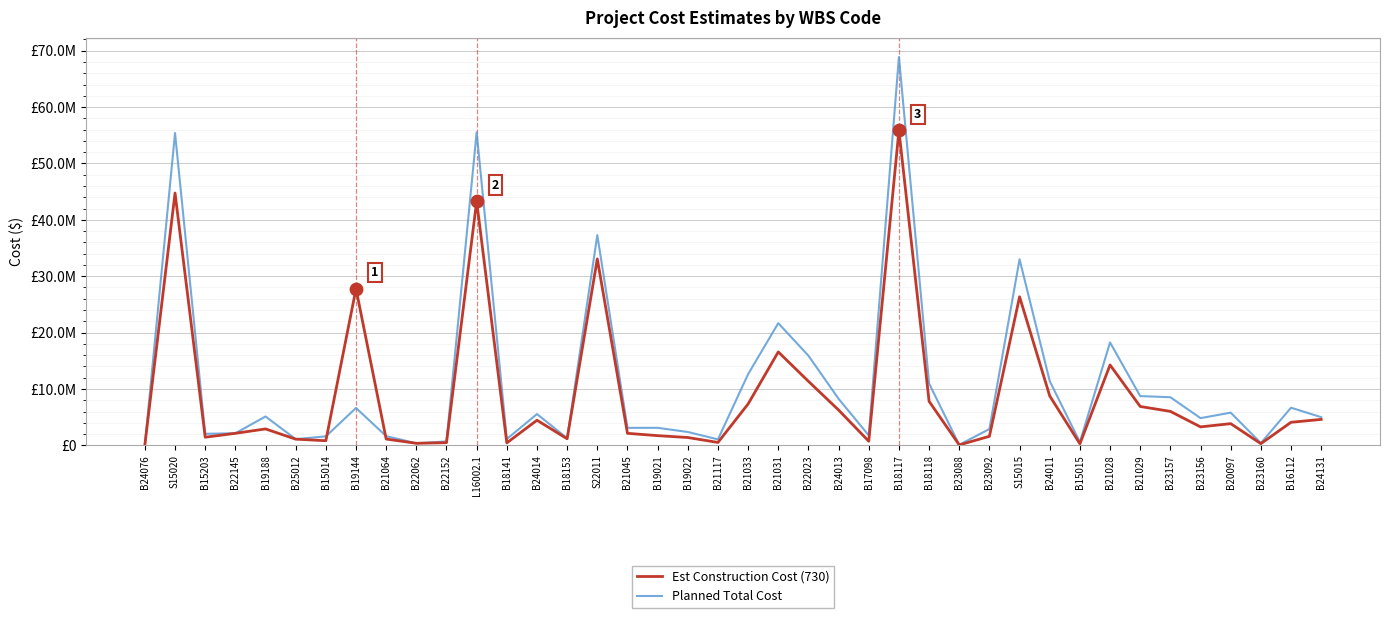

What are all the series names shown in the legend?

Est Construction Cost (730), Planned Total Cost